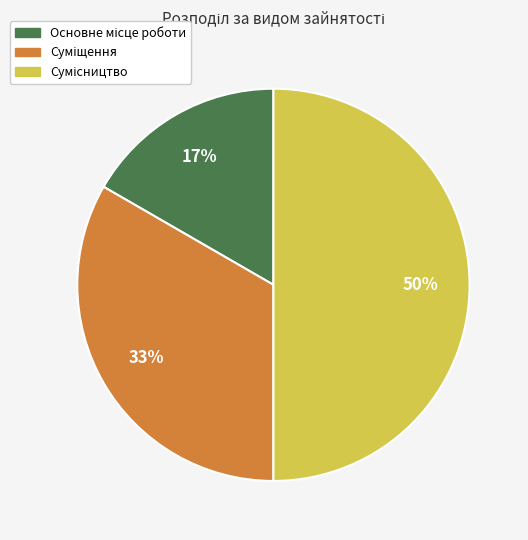

How many slices are in this pie chart?

3